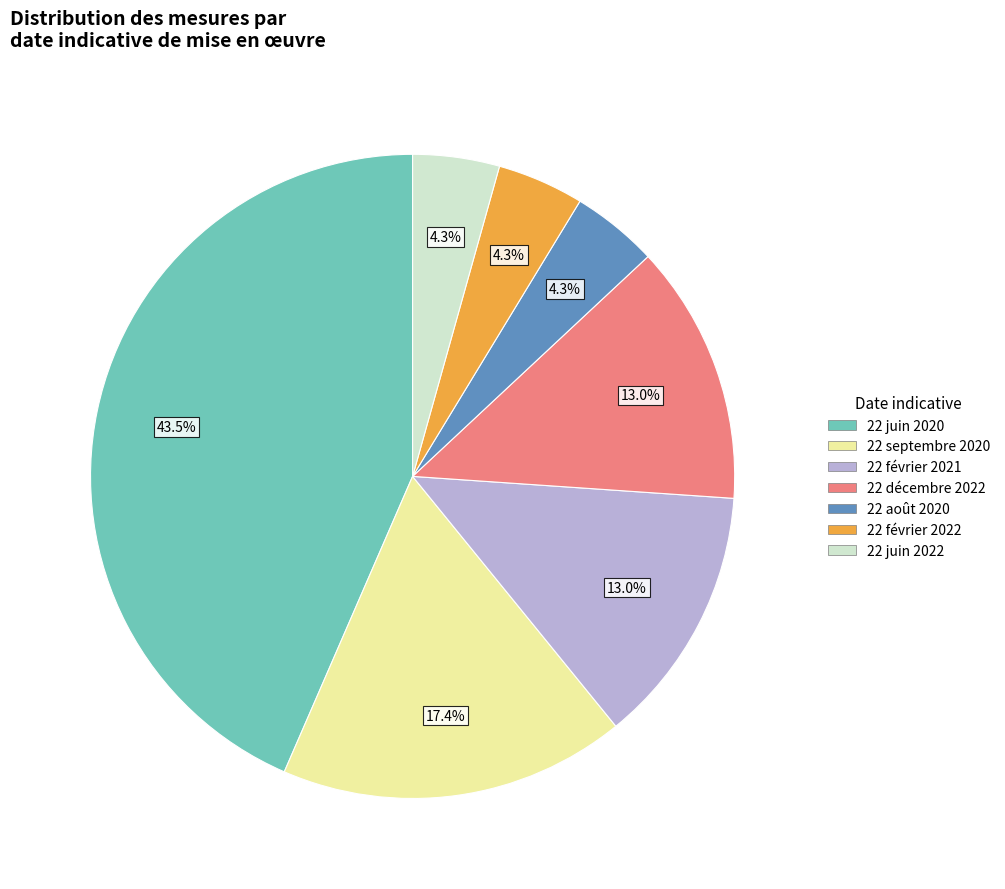

What percentage is NOT represented by 22 septembre 2020?

82.6%